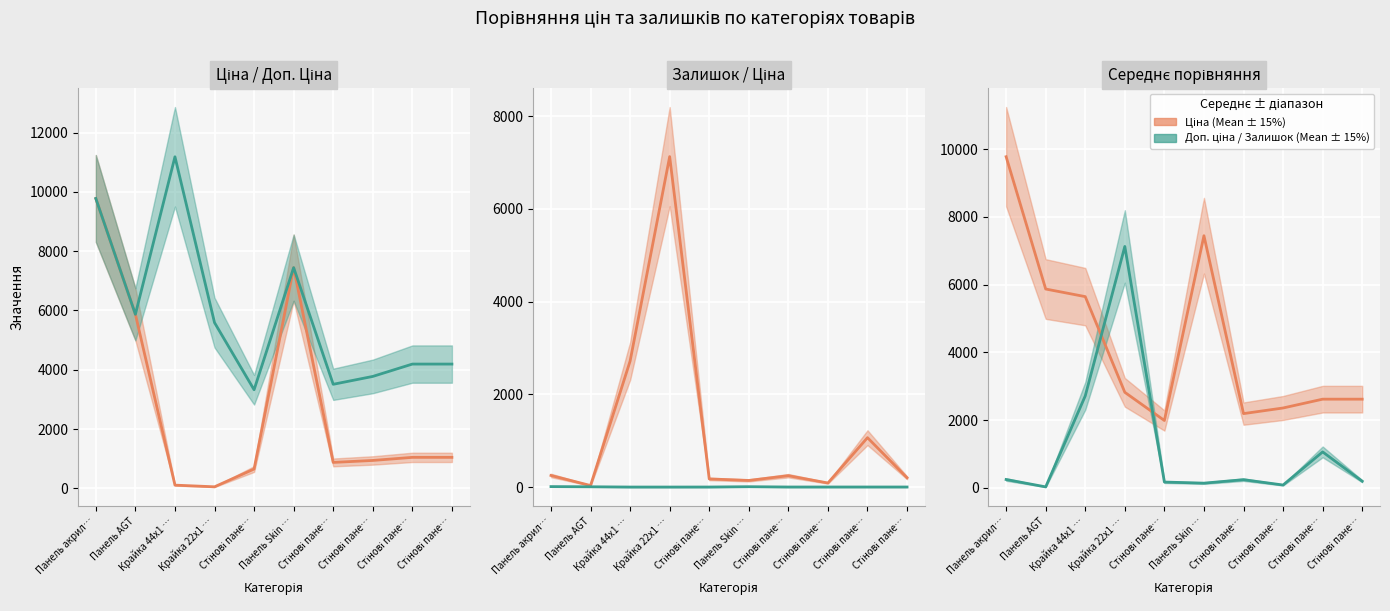

Reading left to right, list all the values displayed in this chart.

Ціна: Панель акрил…=9775.5	Панель AGT=5871.5	Крайка 44x1 …=5646.9	Крайка 22x1 …=2823.5	Стінові пане…=1991.5	Панель Skin …=7444.6	Стінові пане…=2194.9	Стінові пане…=2360.6	Стінові пане…=2620.9	Стінові пане…=2620.9
Доп. ціна / Залишок: Панель акрил…=250.0	Панель AGT=32.5	Крайка 44x1 …=2717.5	Крайка 22x1 …=7127.5	Стінові пане…=175.0	Панель Skin …=142.5	Стінові пане…=245.0	Стінові пане…=87.5	Стінові пане…=1065.0	Стінові пане…=200.0